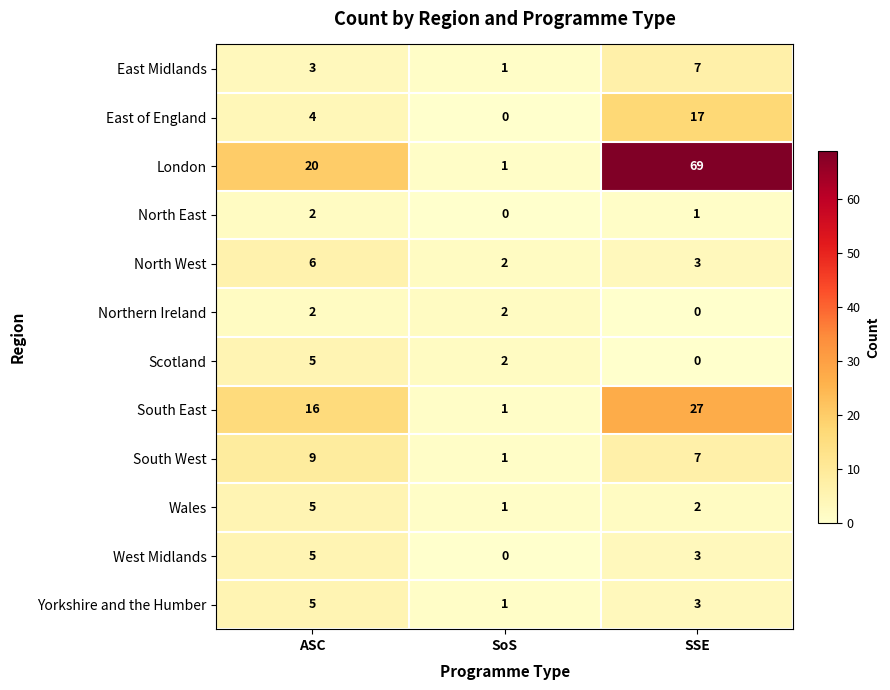

What is the sum of the Yorkshire and the Humber values at ASC and SSE?

8